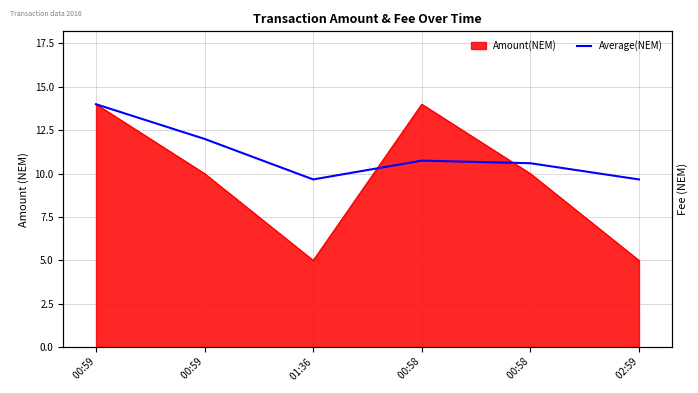

True or false: the data shows 17.3 at  00:59.

False